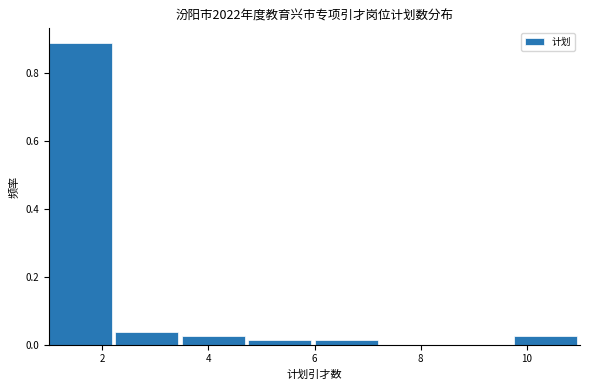

Which range on the x-axis has the tallest bar?

1.00 to 2.25